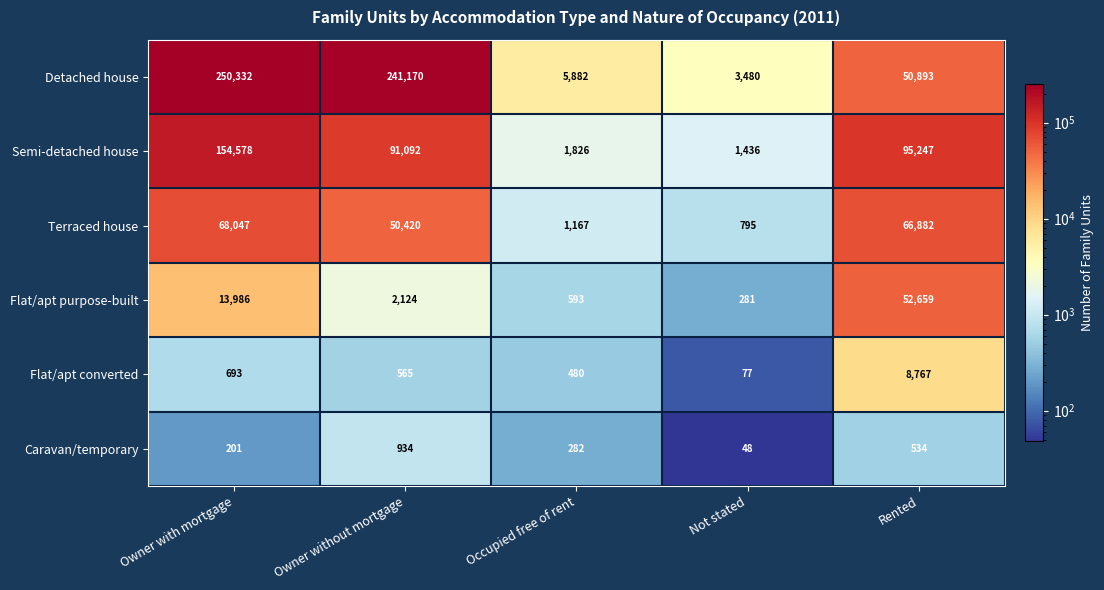

Reading right to left, list all the values displayed in this chart.

Detached house: 50893	3480	5882	241170	250332
Semi-detached house: 95247	1436	1826	91092	154578
Terraced house: 66882	795	1167	50420	68047
Flat/apt purpose-built: 52659	281	593	2124	13986
Flat/apt converted: 8767	77	480	565	693
Caravan/temporary: 534	48	282	934	201